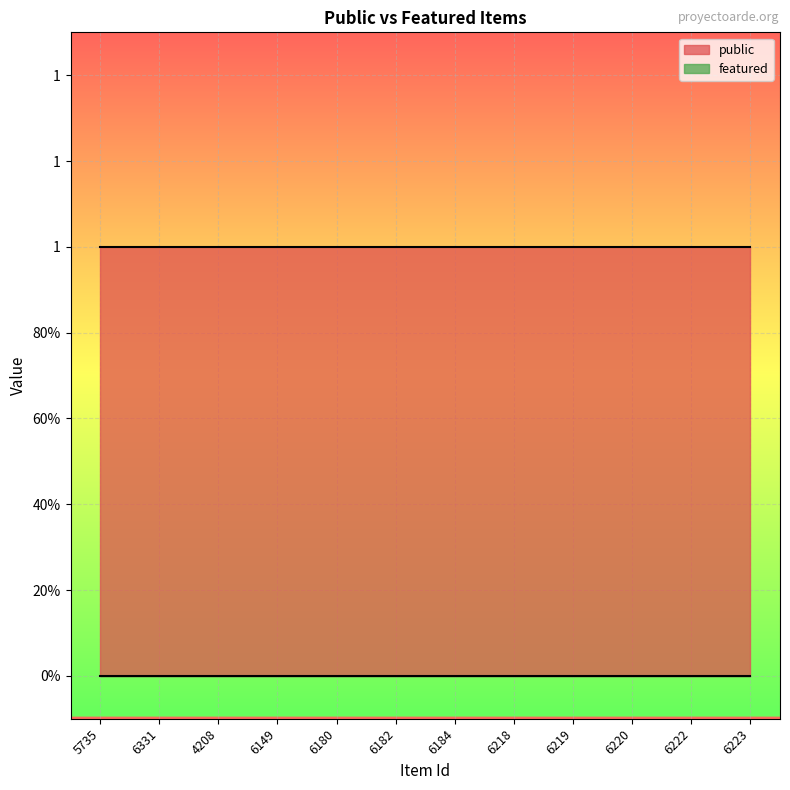

At which category is the sum across all series the highest?

5735